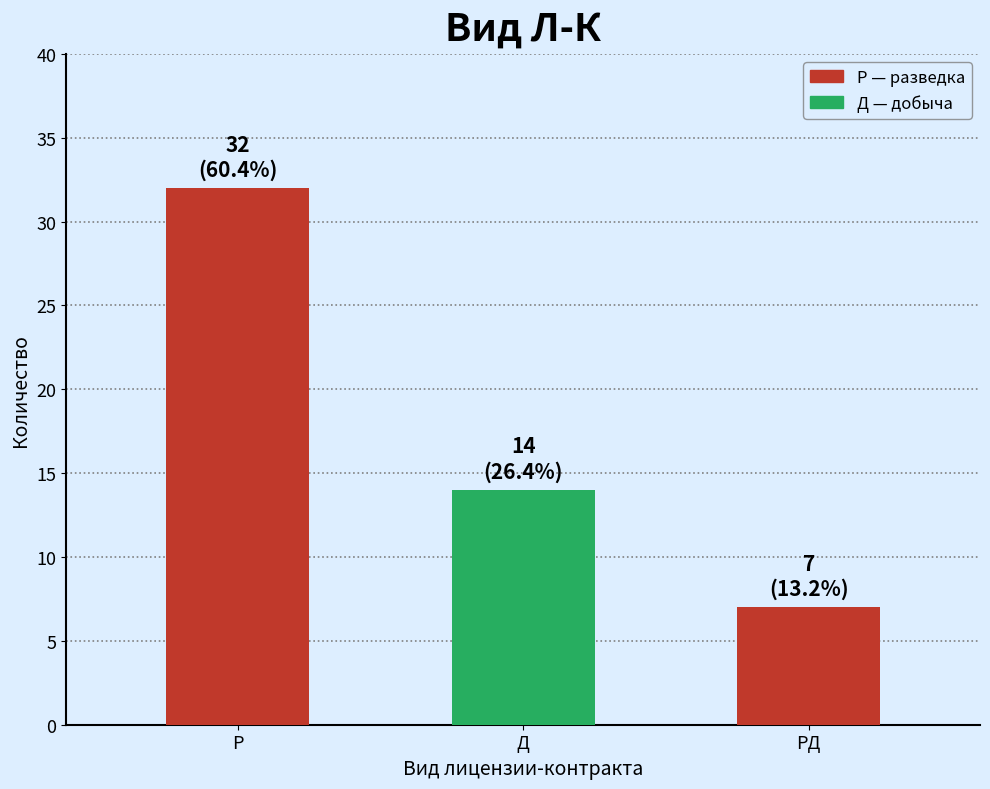

What is the sum of the values at РД and Д?

21